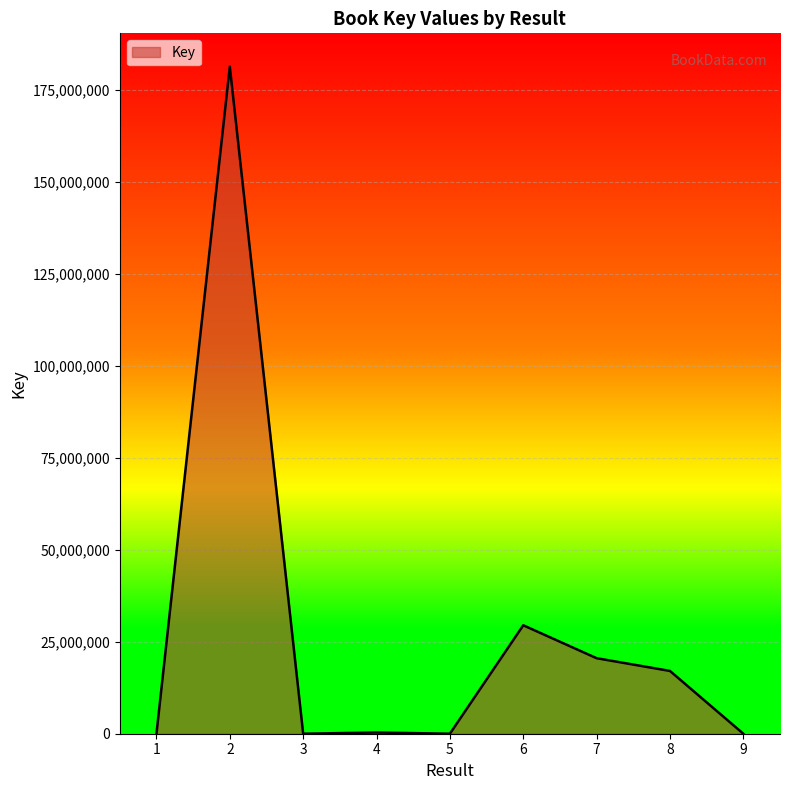

What is the greatest value displayed?

181393167